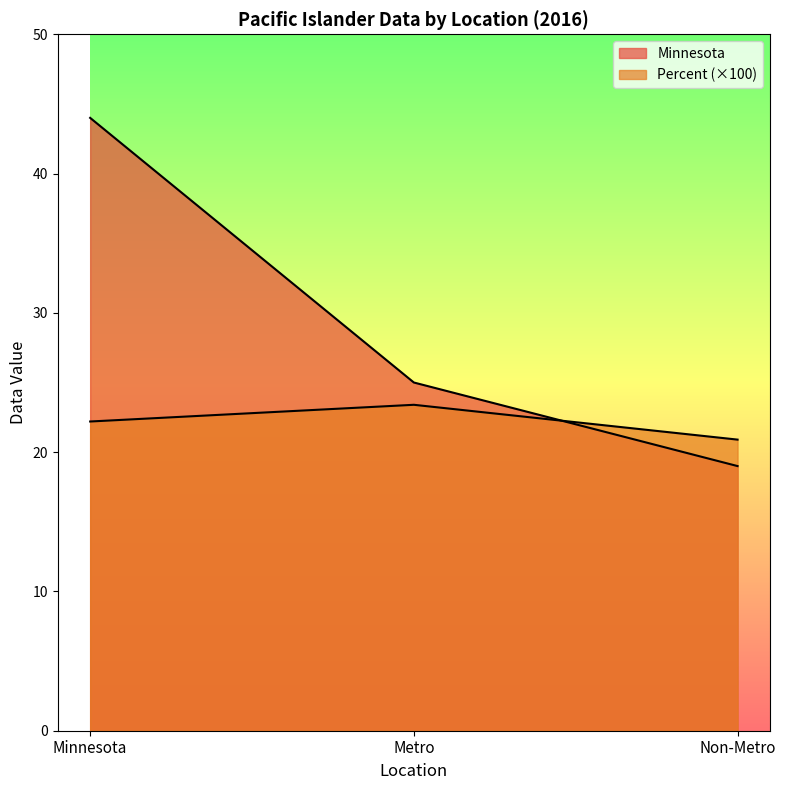

Reading left to right, extract all data points from this chart.

Minnesota: 44.0	0.2
Metro: 25.0	0.2
Non-Metro: 19.0	0.2